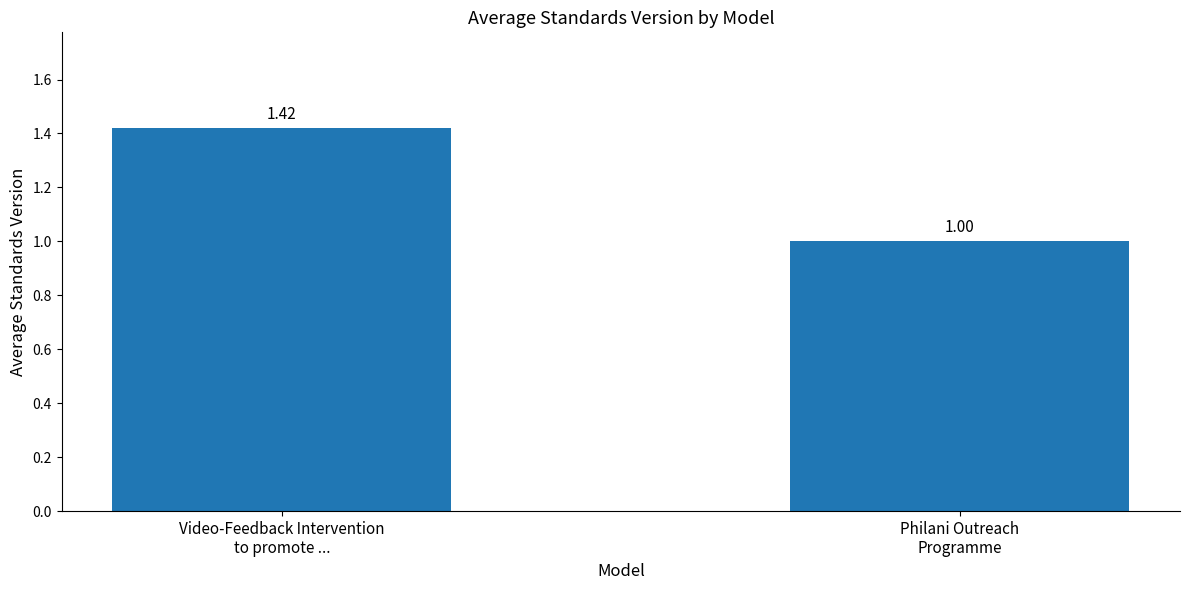

The chart shows a value of 1.0 at Philani Outreach
Programme. True or false?

True